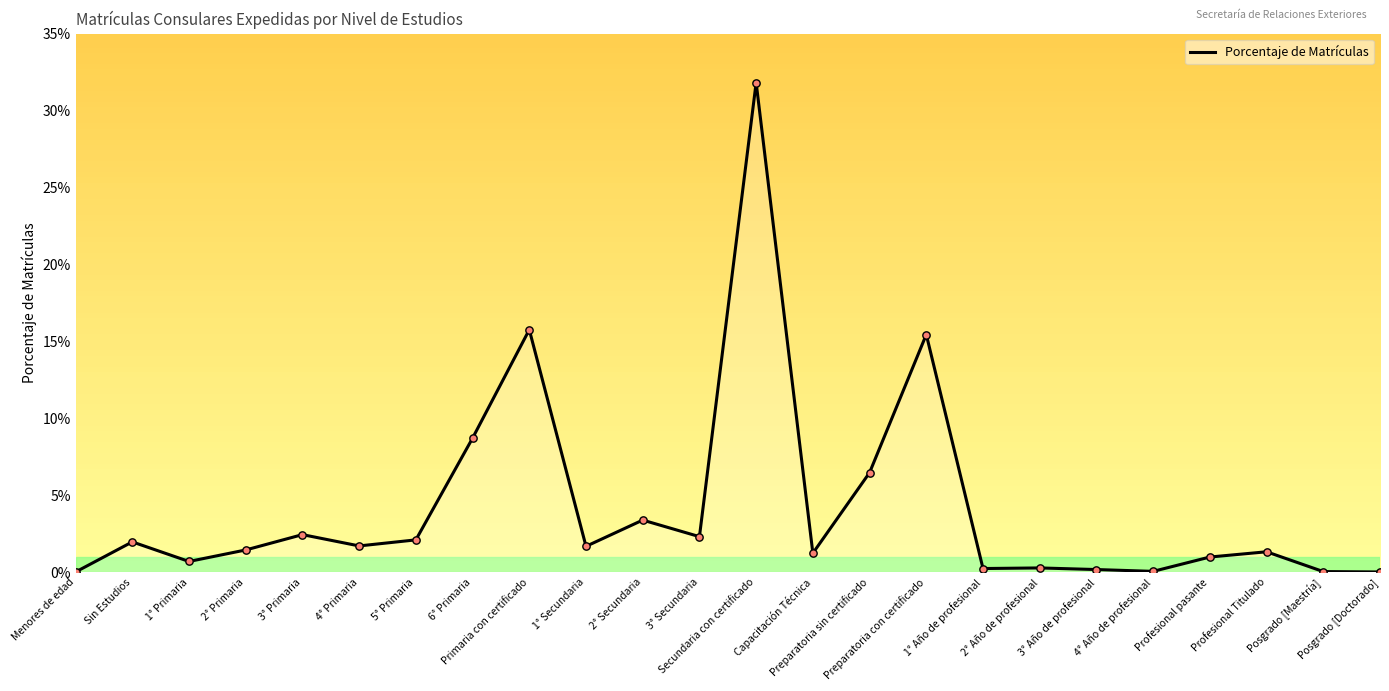

Which has a higher value, Capacitación Técnica or Primaria con certificado?

Primaria con certificado